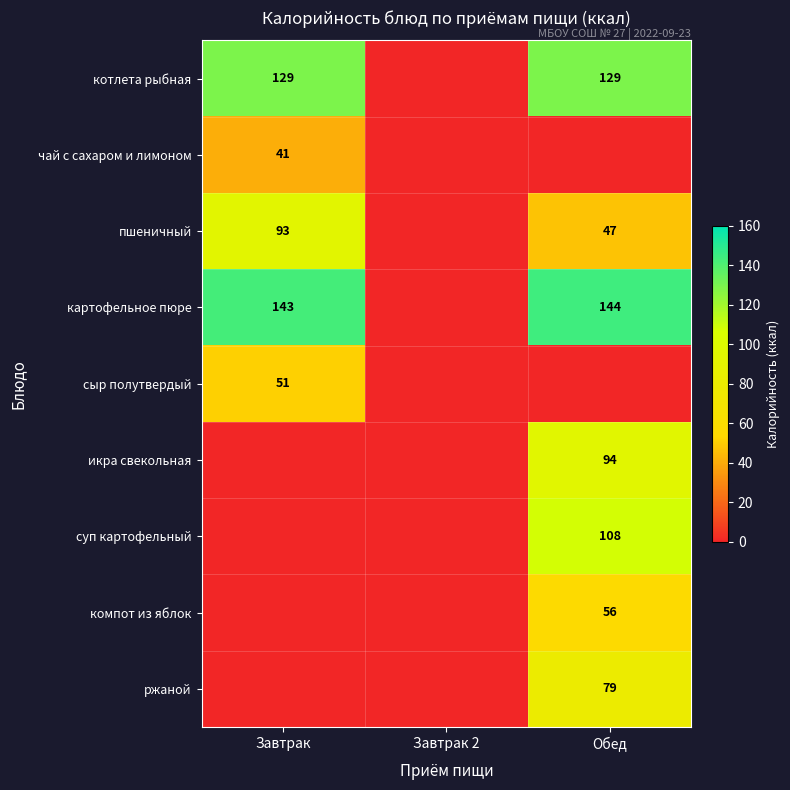

True or false: сыр полутвердый has a value of 51 at Завтрак.

True